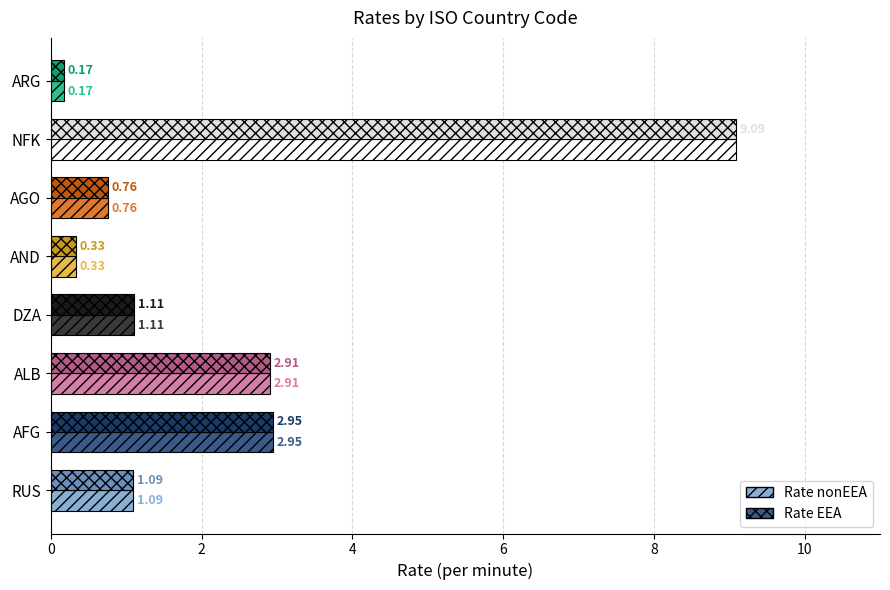

What is the average value of the Rate EEA series?

2.3